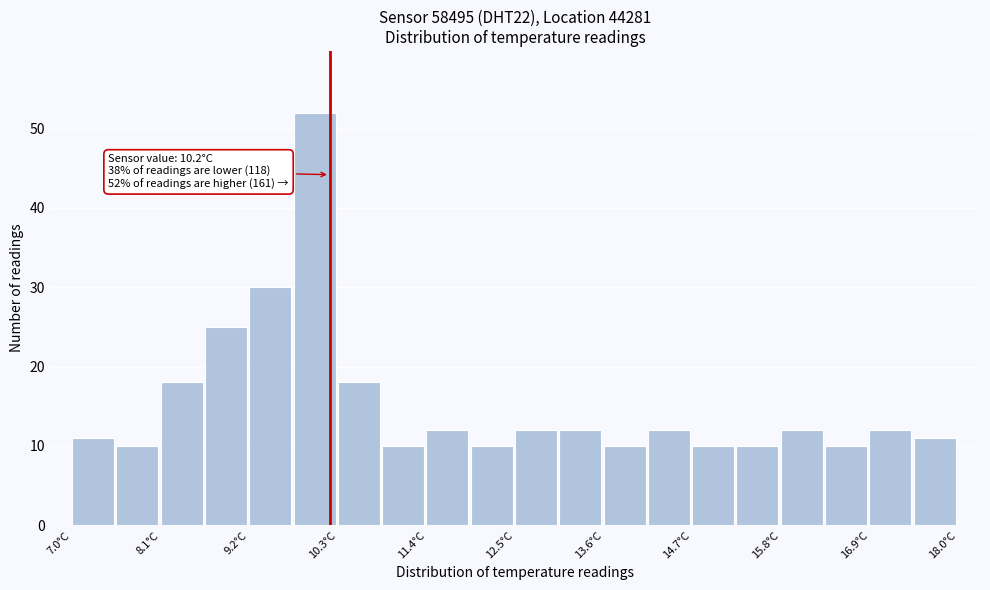

Read against the x-axis, roughly where is the centre of the tallest bar?

10.0